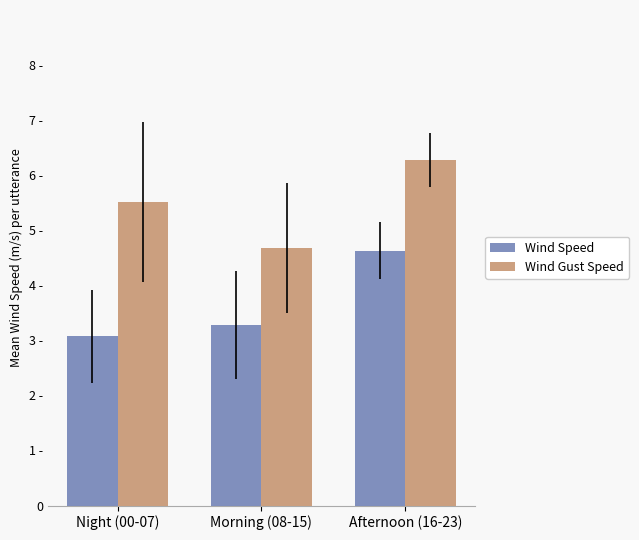

Reading left to right, extract all data points from this chart.

Wind Speed: Night (00-07)=3.1	Morning (08-15)=3.3	Afternoon (16-23)=4.6
Wind Gust Speed: Night (00-07)=5.5	Morning (08-15)=4.7	Afternoon (16-23)=6.3